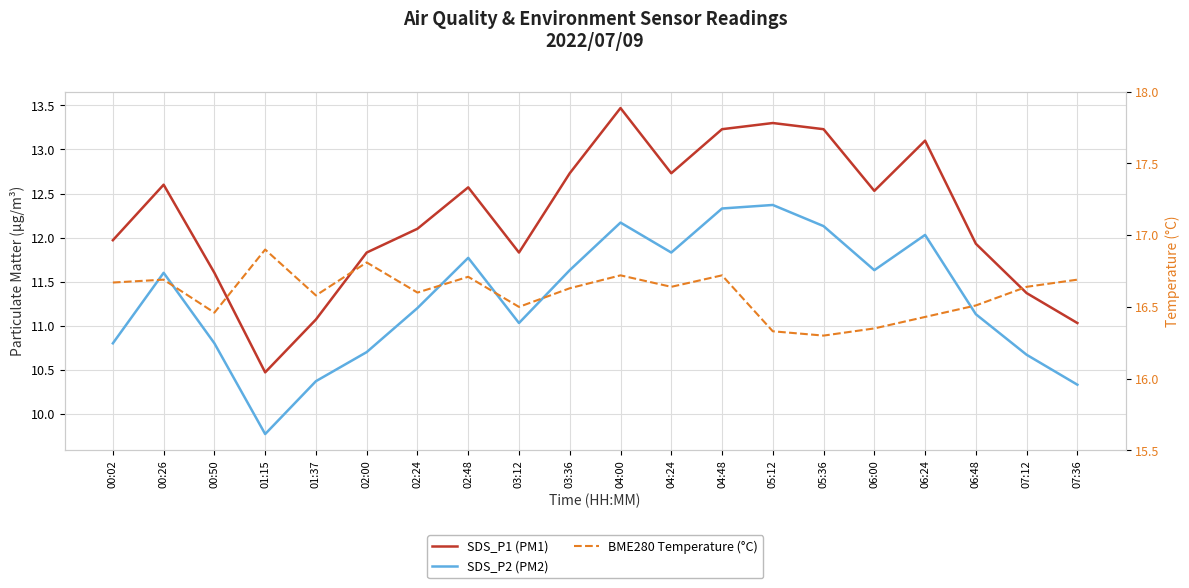

At which category does SDS_P2 (PM2) reach its first local peak?

00:26